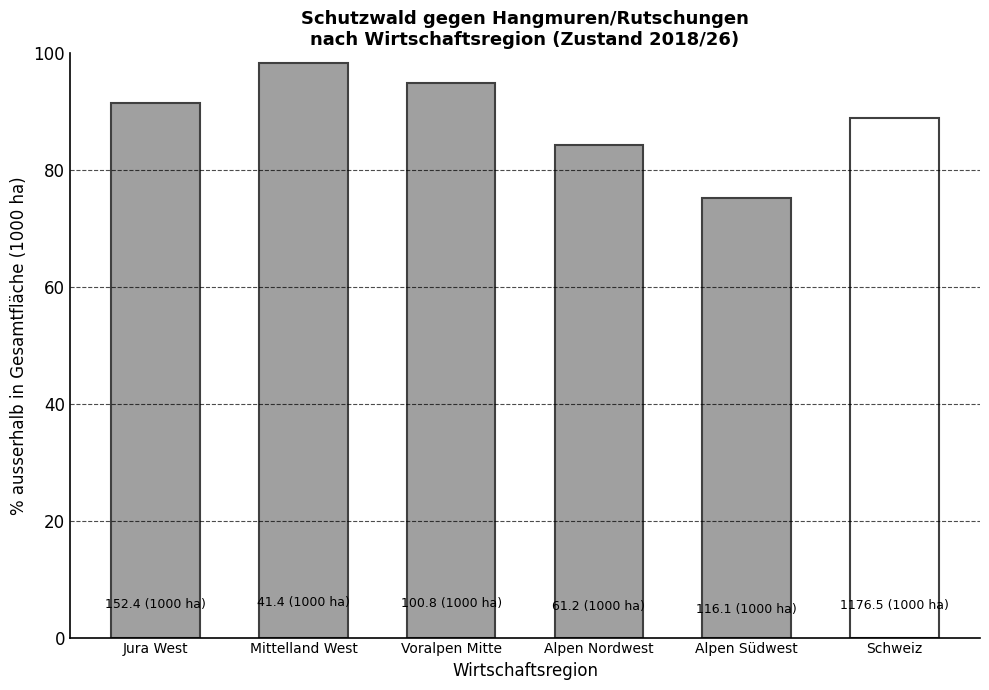

Reading left to right, what are all the values shown in this chart?

Jura West=91.5	Mittelland West=98.3	Voralpen Mitte=94.9	Alpen Nordwest=84.3	Alpen Südwest=75.2	Schweiz=88.9